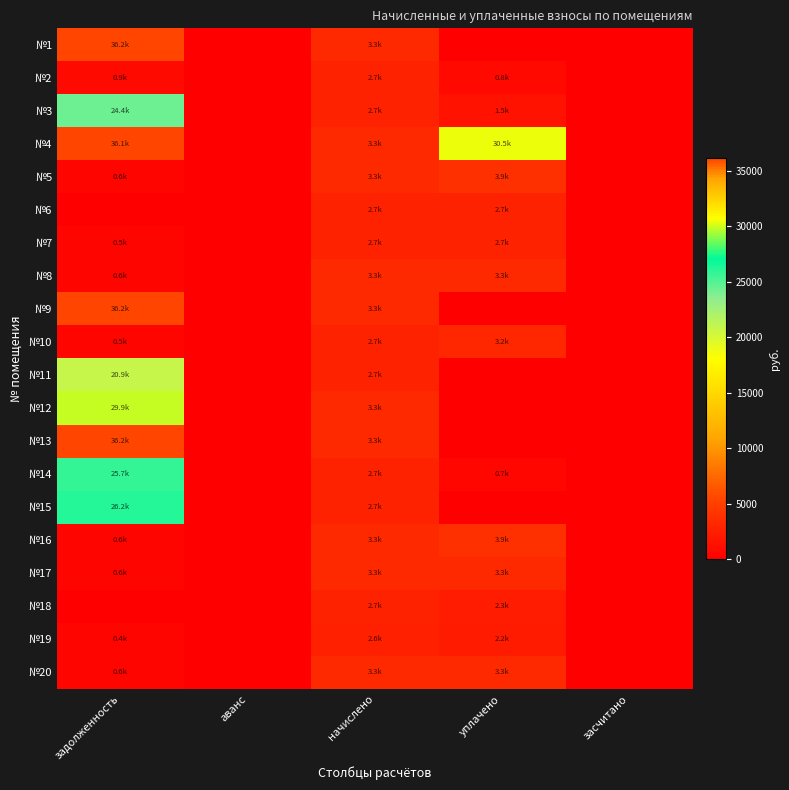

Reading left to right, what are all the values shown in this chart?

№1: задолженность=36181.7	аванс=0.0	начислено=3327.5	уплачено=0.0	засчитано=0.0
№2: задолженность=913.5	аванс=0.0	начислено=2743.6	уплачено=825.4	засчитано=0.0
№3: задолженность=24350.9	аванс=0.0	начислено=2738.5	уплачено=1500.5	засчитано=0.0
№4: задолженность=36126.9	аванс=0.0	начислено=3322.4	уплачено=30455.7	засчитано=0.0
№5: задолженность=554.0	аванс=0.0	начислено=3322.4	уплачено=3878.2	засчитано=0.0
№6: задолженность=0.0	аванс=0.0	начислено=2738.5	уплачено=2738.5	засчитано=0.0
№7: задолженность=453.9	аванс=0.0	начислено=2723.4	уплачено=2723.4	засчитано=0.0
№8: задолженность=554.6	аванс=0.0	начислено=3327.5	уплачено=3327.5	засчитано=0.0
№9: задолженность=36181.7	аванс=0.0	начислено=3327.5	уплачено=0.0	засчитано=0.0
№10: задолженность=456.4	аванс=0.0	начислено=2738.5	уплачено=3191.8	засчитано=0.0
№11: задолженность=20864.9	аванс=0.0	начислено=2733.5	уплачено=0.0	засчитано=0.0
№12: задолженность=29897.2	аванс=0.0	начислено=3327.5	уплачено=0.0	засчитано=0.0
№13: задолженность=36181.7	аванс=0.0	начислено=3327.5	уплачено=0.0	засчитано=0.0
№14: задолженность=25710.7	аванс=0.0	начислено=2738.5	уплачено=700.2	засчитано=0.0
№15: задолженность=26177.9	аванс=0.0	начислено=2733.5	уплачено=0.0	засчитано=0.0
№16: задолженность=554.6	аванс=0.0	начислено=3327.5	уплачено=3882.1	засчитано=0.0
№17: задолженность=554.6	аванс=0.0	начислено=3327.5	уплачено=3327.9	засчитано=0.0
№18: задолженность=0.0	аванс=0.0	начислено=2738.5	уплачено=2282.1	засчитано=0.0
№19: задолженность=433.4	аванс=0.0	начислено=2597.5	уплачено=2155.7	засчитано=0.0
№20: задолженность=554.6	аванс=0.0	начислено=3327.5	уплачено=3327.5	засчитано=0.0